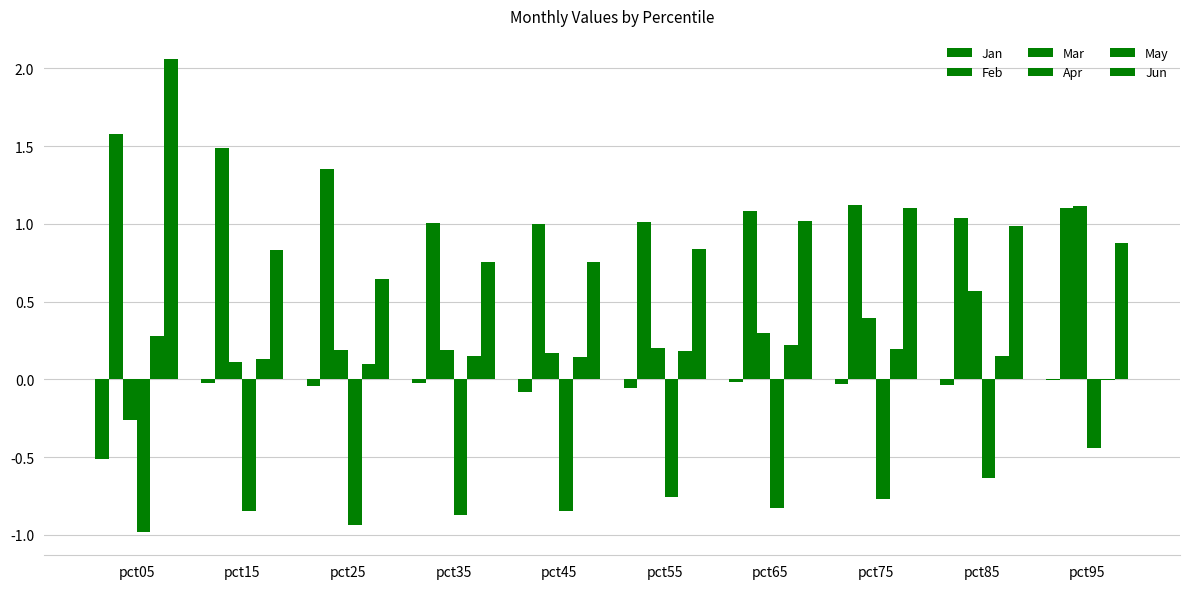

Reading right to left, extract all data points from this chart.

Jan: pct95=-0.0	pct85=-0.0	pct75=-0.0	pct65=-0.0	pct55=-0.1	pct45=-0.1	pct35=-0.0	pct25=-0.0	pct15=-0.0	pct05=-0.5
Feb: pct95=1.1	pct85=1.0	pct75=1.1	pct65=1.1	pct55=1.0	pct45=1.0	pct35=1.0	pct25=1.3	pct15=1.5	pct05=1.6
Mar: pct95=1.1	pct85=0.6	pct75=0.4	pct65=0.3	pct55=0.2	pct45=0.2	pct35=0.2	pct25=0.2	pct15=0.1	pct05=-0.3
Apr: pct95=-0.4	pct85=-0.6	pct75=-0.8	pct65=-0.8	pct55=-0.8	pct45=-0.8	pct35=-0.9	pct25=-0.9	pct15=-0.8	pct05=-1.0
May: pct95=-0.0	pct85=0.1	pct75=0.2	pct65=0.2	pct55=0.2	pct45=0.1	pct35=0.2	pct25=0.1	pct15=0.1	pct05=0.3
Jun: pct95=0.9	pct85=1.0	pct75=1.1	pct65=1.0	pct55=0.8	pct45=0.8	pct35=0.8	pct25=0.6	pct15=0.8	pct05=2.1